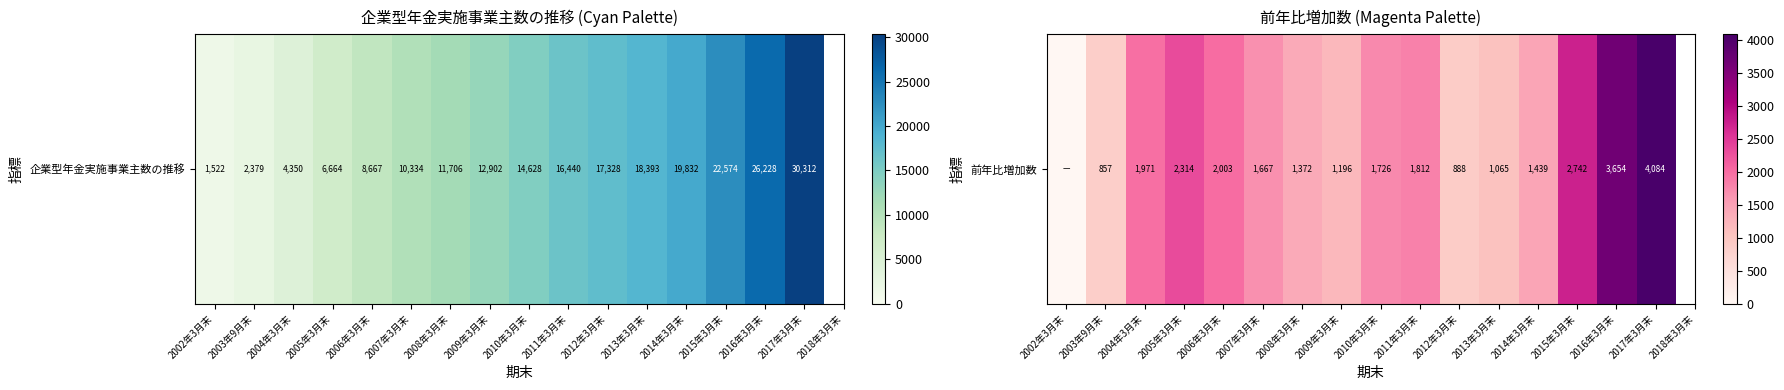

Reading right to left, extract all data points from this chart.

2017年3月末=4084	2016年3月末=3654	2015年3月末=2742	2014年3月末=1439	2013年3月末=1065	2012年3月末=888	2011年3月末=1812	2010年3月末=1726	2009年3月末=1196	2008年3月末=1372	2007年3月末=1667	2006年3月末=2003	2005年3月末=2314	2004年3月末=1971	2003年9月末=857	2002年3月末=0